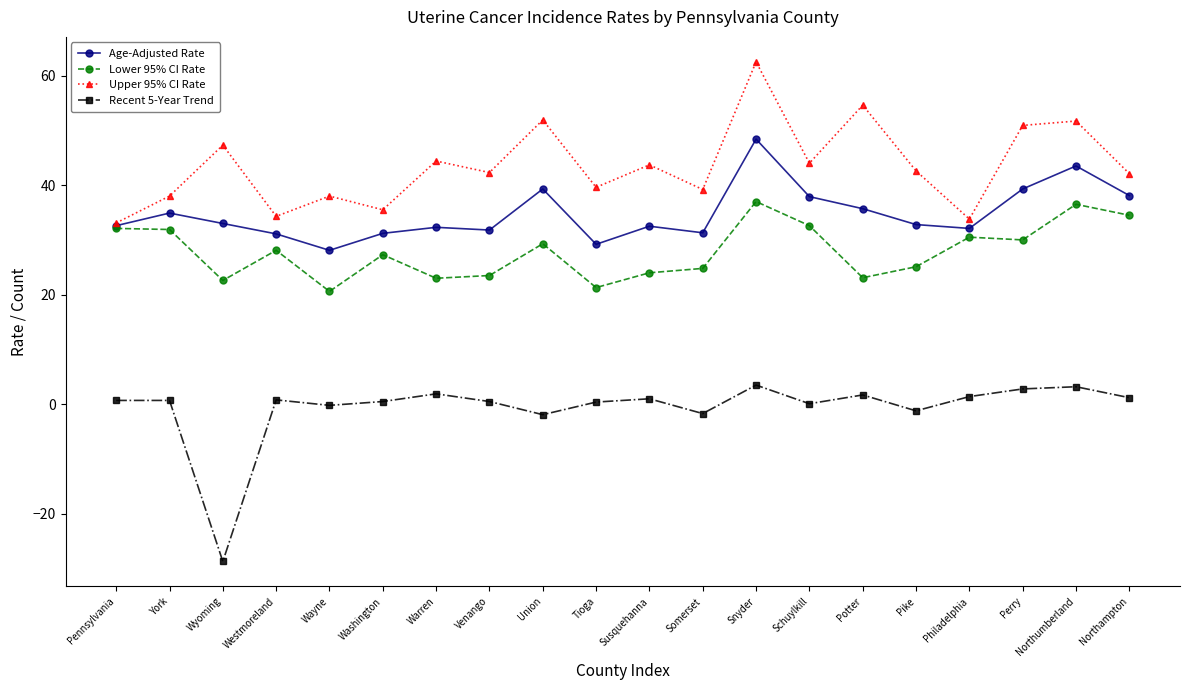

What value does the Age-Adjusted Rate series have at Pike?

32.8